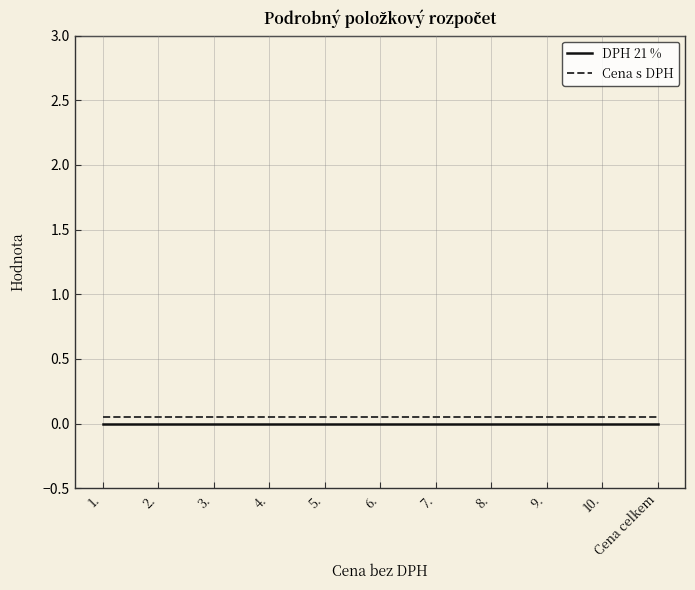

True or false: DPH 21 % and Cena s DPH intersect in this chart.

False